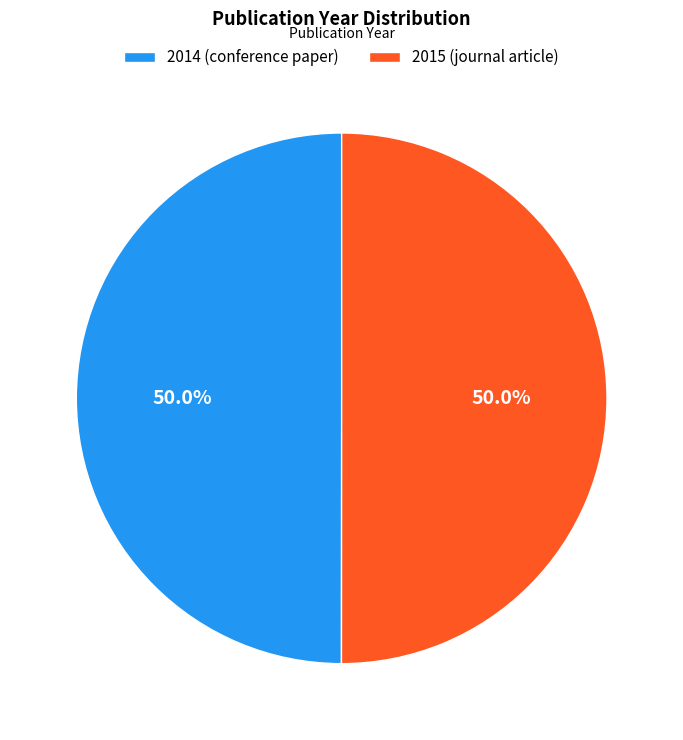

Combined, what portion of the pie is 2015 (journal article) and 2014 (conference paper)?

100.0%